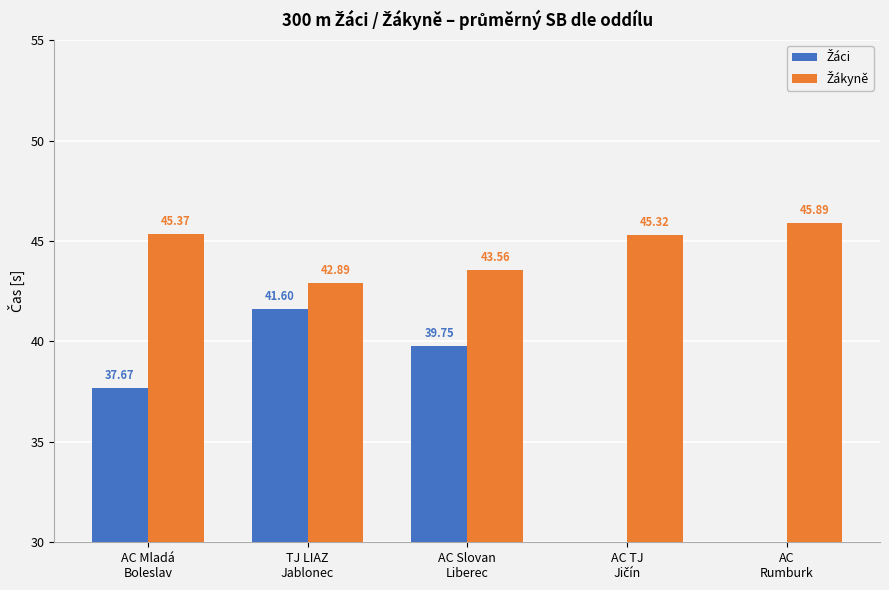

What is the minimum value for Žákyně?

42.9